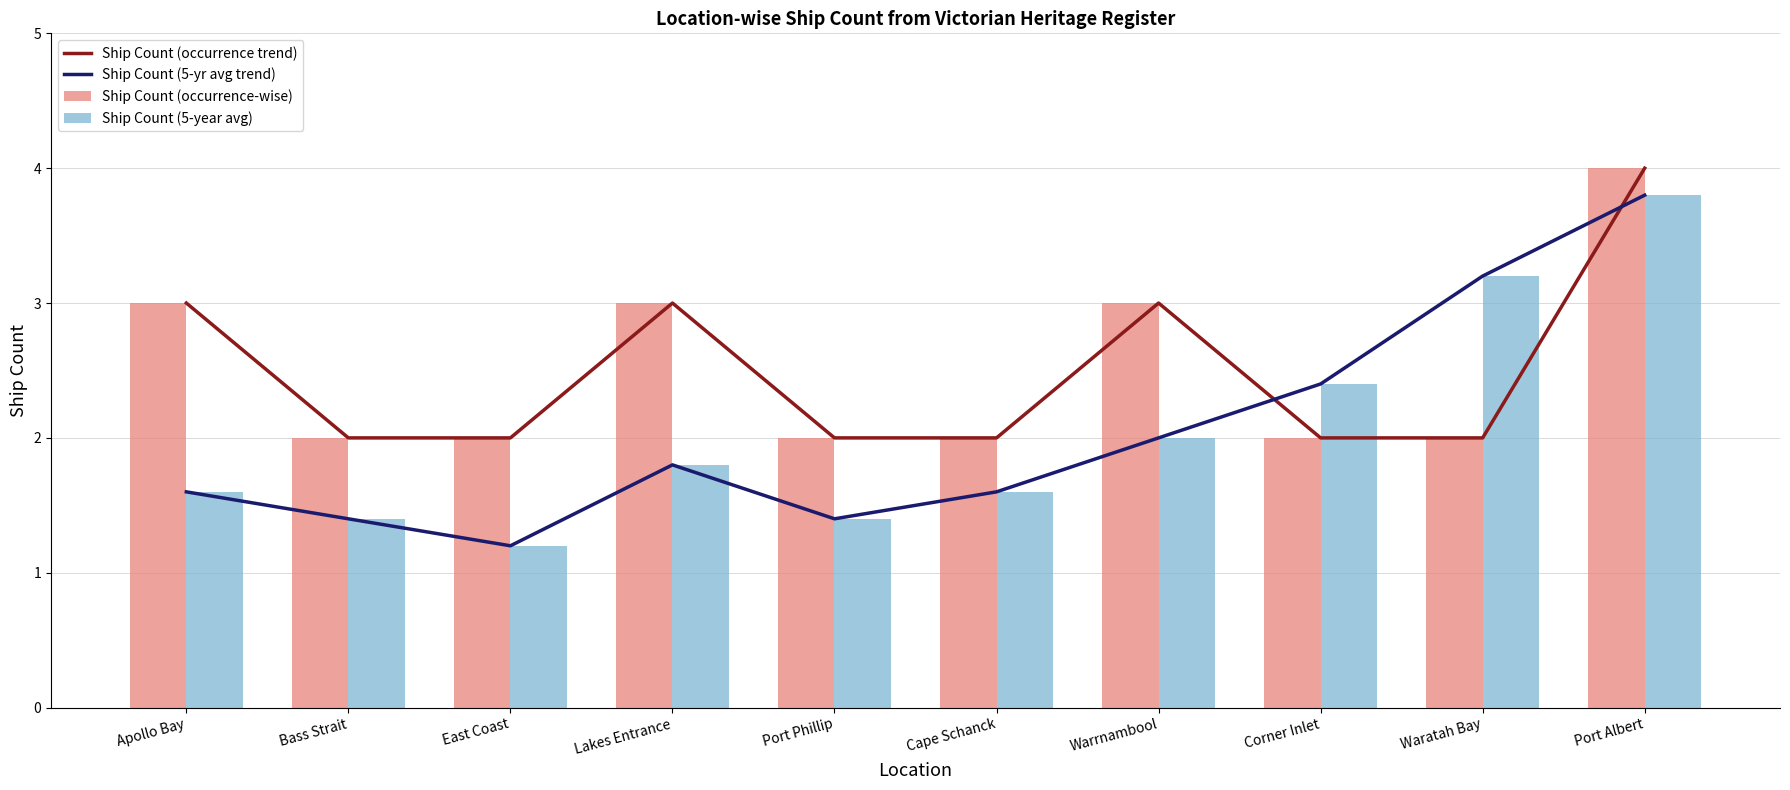

Reading left to right, transcribe all the data shown in this chart.

Ship Count (occurrence trend): 3.0	2.0	2.0	3.0	2.0	2.0	3.0	2.0	2.0	4.0
Ship Count (5-yr avg trend): 1.6	1.4	1.2	1.8	1.4	1.6	2.0	2.4	3.2	3.8
Ship Count (occurrence-wise): 3.0	2.0	2.0	3.0	2.0	2.0	3.0	2.0	2.0	4.0
Ship Count (5-year avg): 1.6	1.4	1.2	1.8	1.4	1.6	2.0	2.4	3.2	3.8